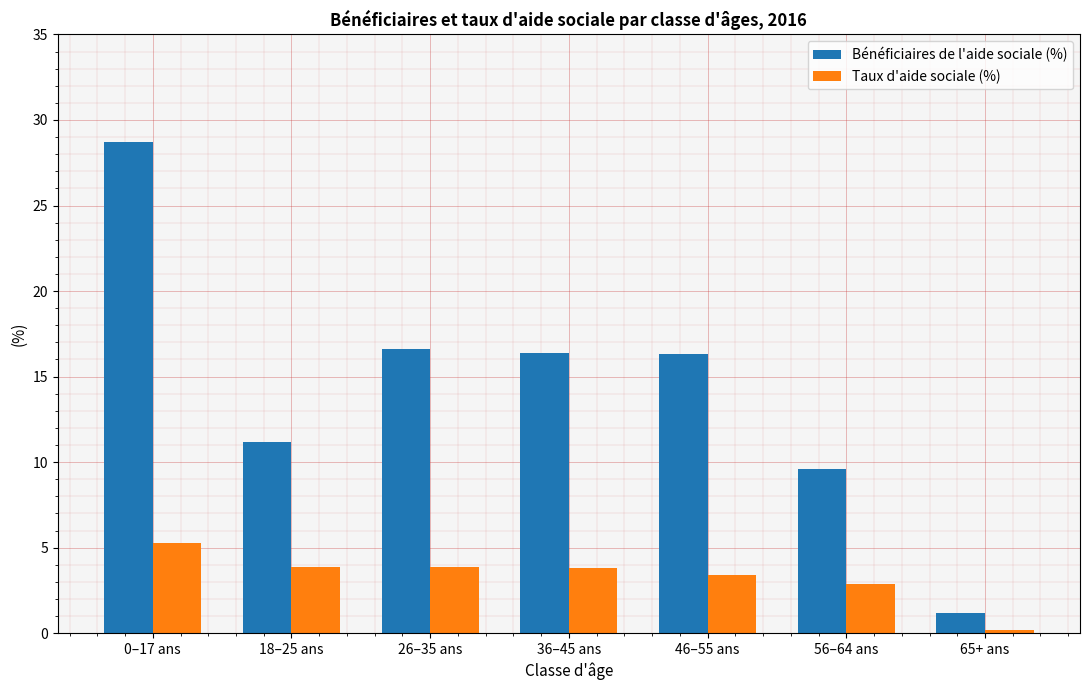

Rank the series by their average value, from lowest to highest.

Taux d'aide sociale (%), Bénéficiaires de l'aide sociale (%)